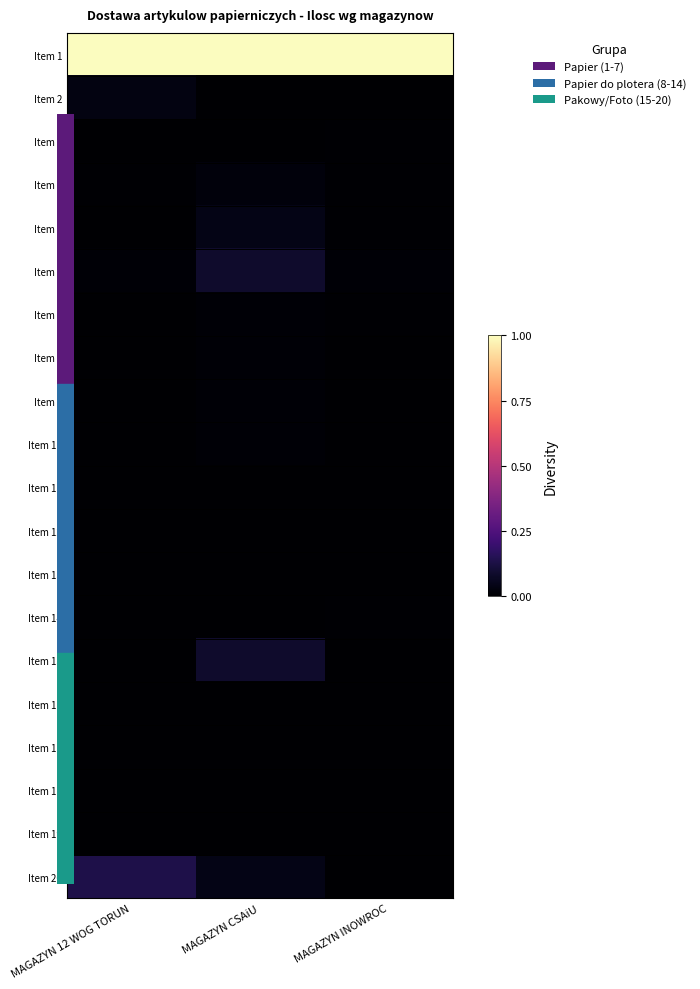

Which series changed the most between MAGAZYN 12 WOG TORUN and MAGAZYN CSAiU?

Item 20